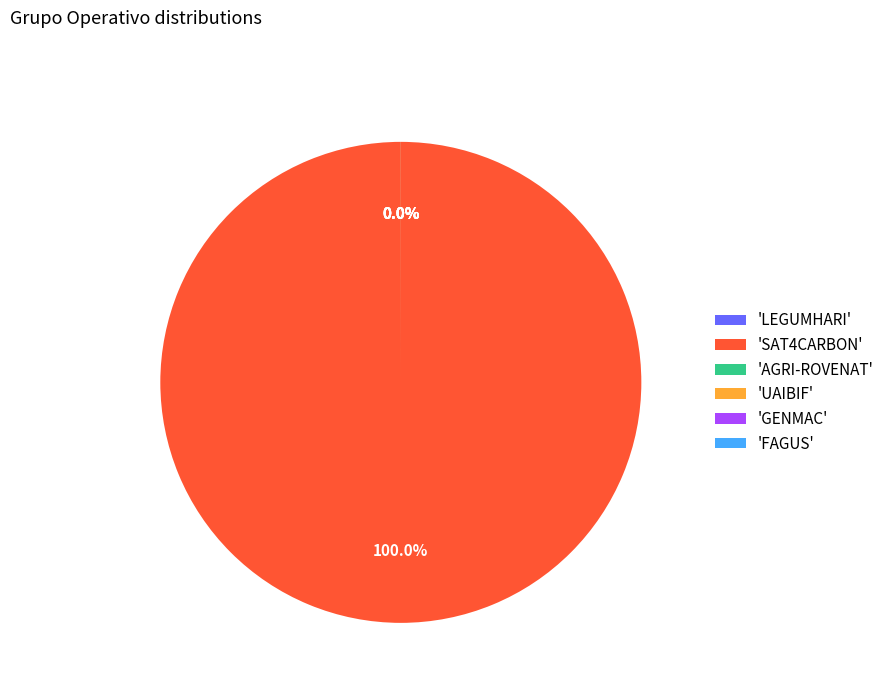

Is SAT4CARBON the majority of the pie?

Yes